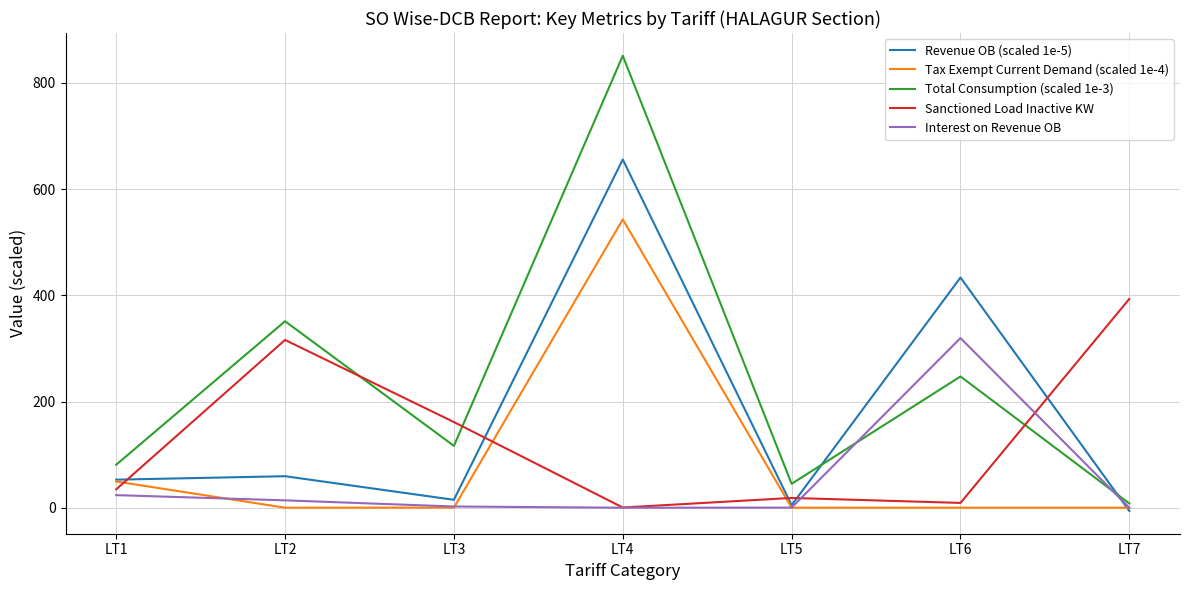

True or false: Sanctioned Load Inactive KW and Total Consumption (scaled 1e-3) intersect in this chart.

True